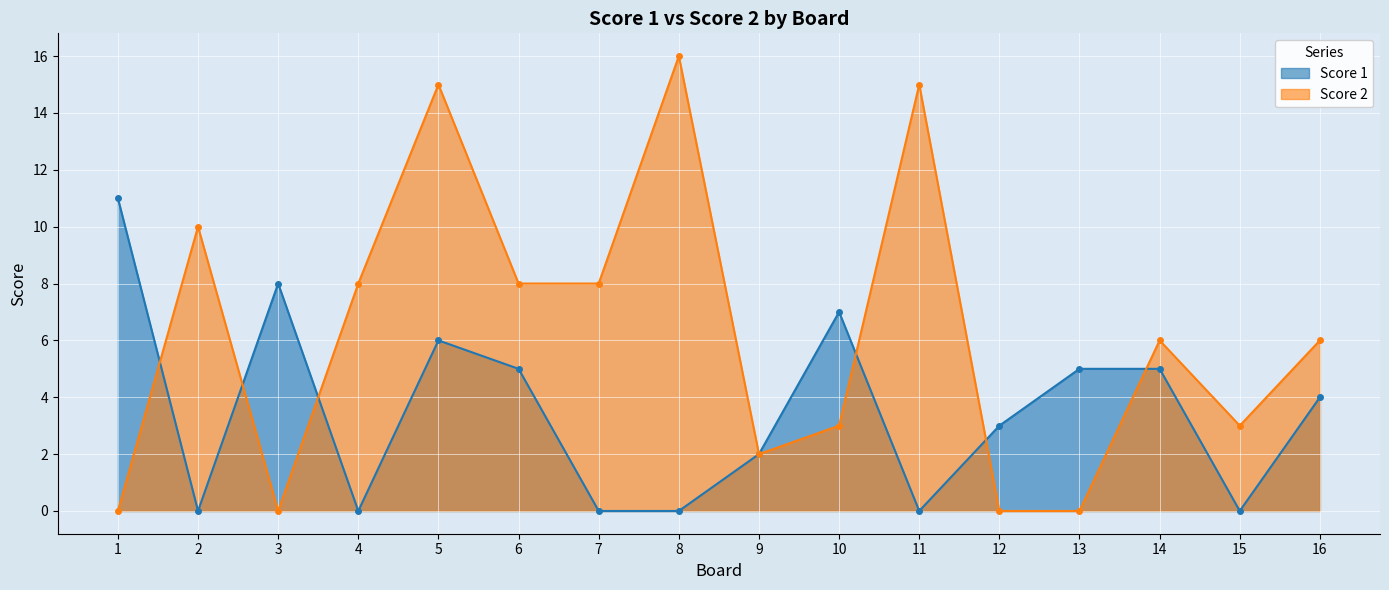

What is the difference between the maximum and minimum values in the Score 1 series?

11